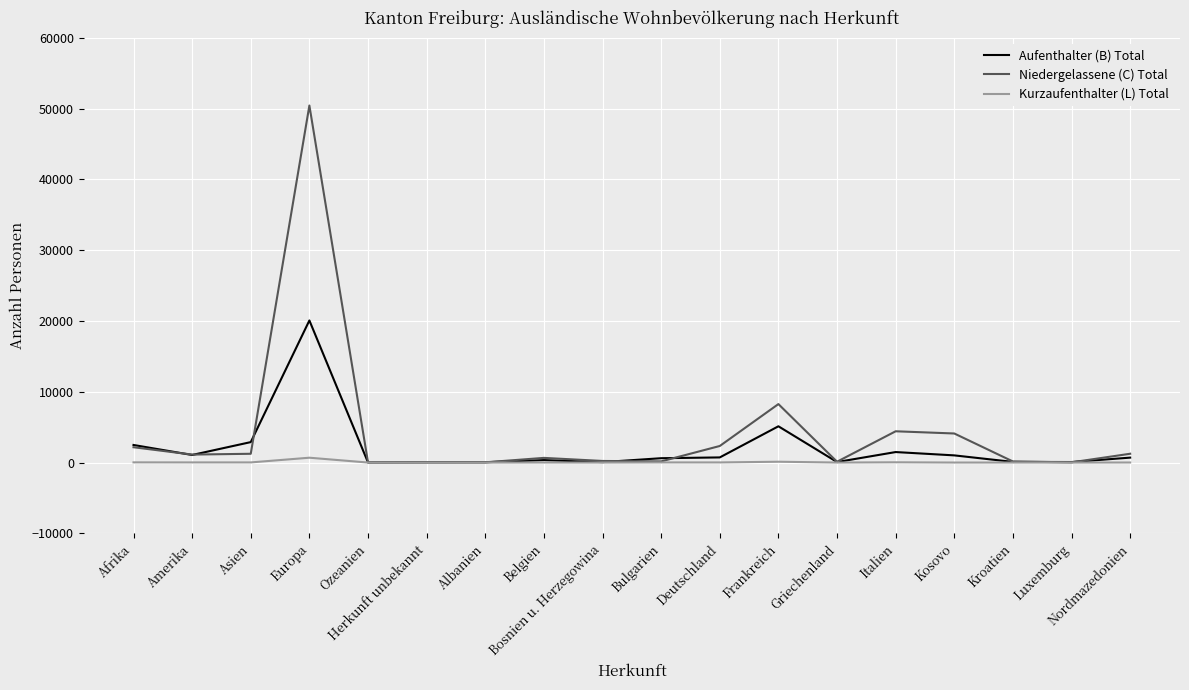

Which category has the highest value in the Aufenthalter (B) Total series?

Europa